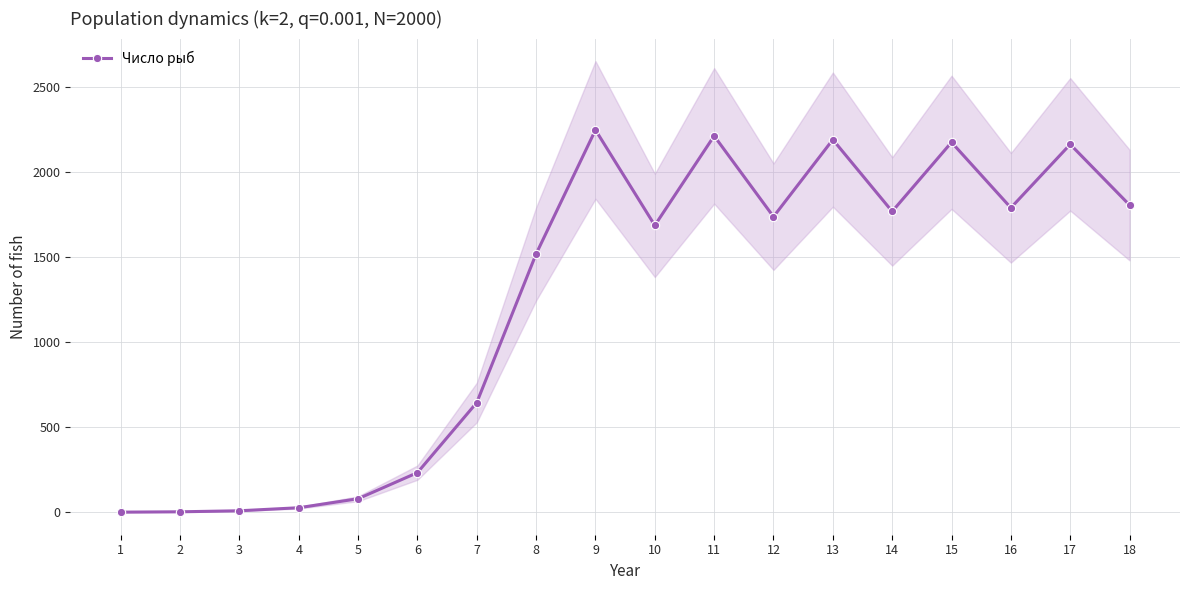

At which label is the value closest to 1125?

8